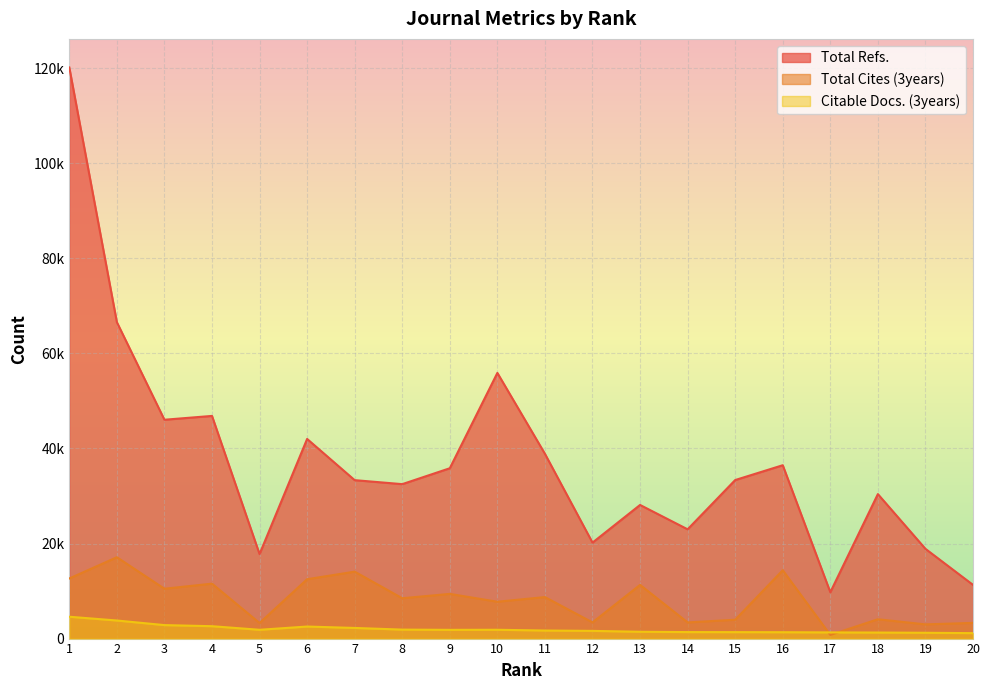

After their last crossing, which series has the higher values: Total Cites (3years) or Citable Docs. (3years)?

Total Cites (3years)